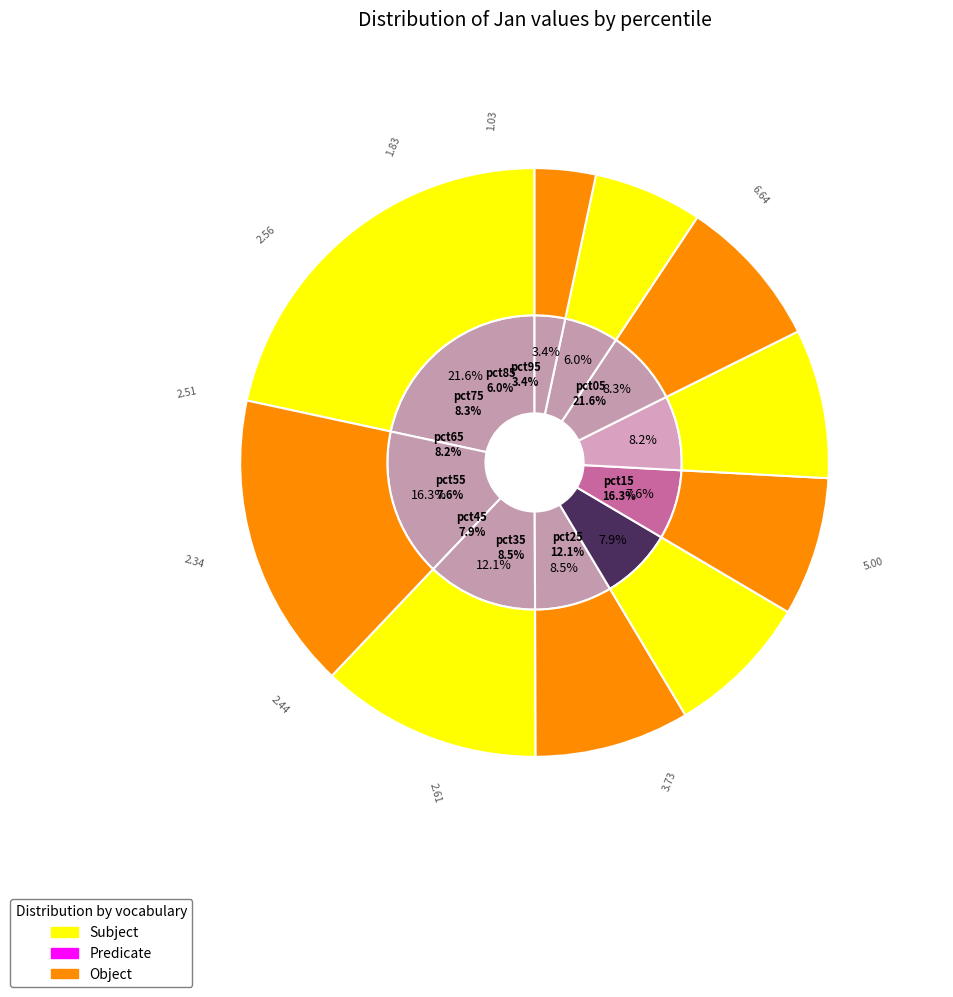

Which slice is the smallest?

pct95